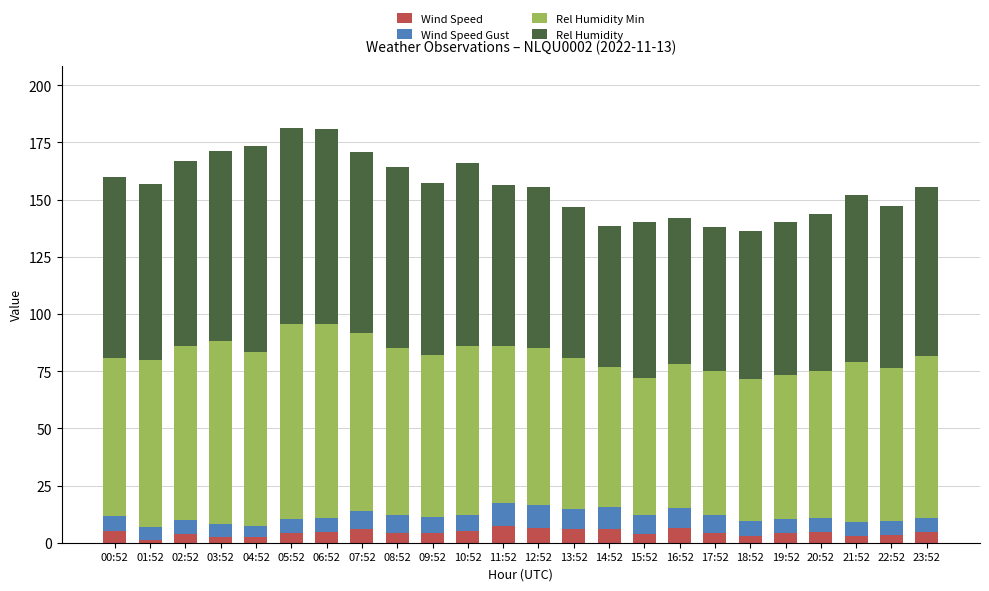

What is the maximum value for Wind Speed?

7.5